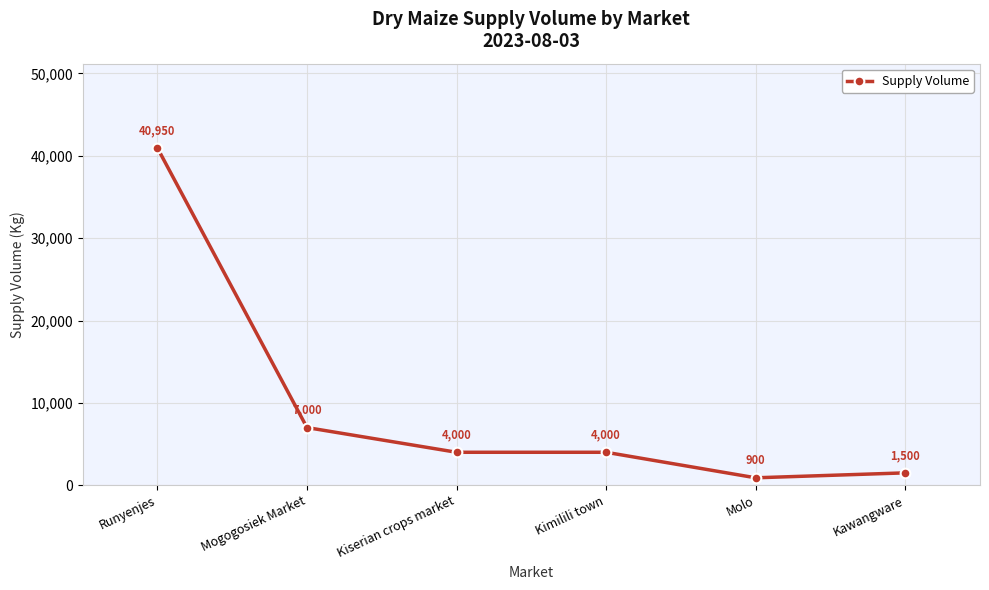

Which has a higher value, Runyenjes or Kimilili town?

Runyenjes